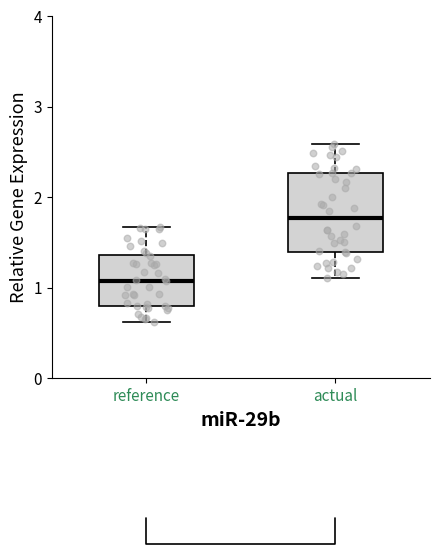

Where does the upper whisker of the box for actual end on the y-axis? The values are not printed on the chart, so give them approximately, as read against the axis.

2.6